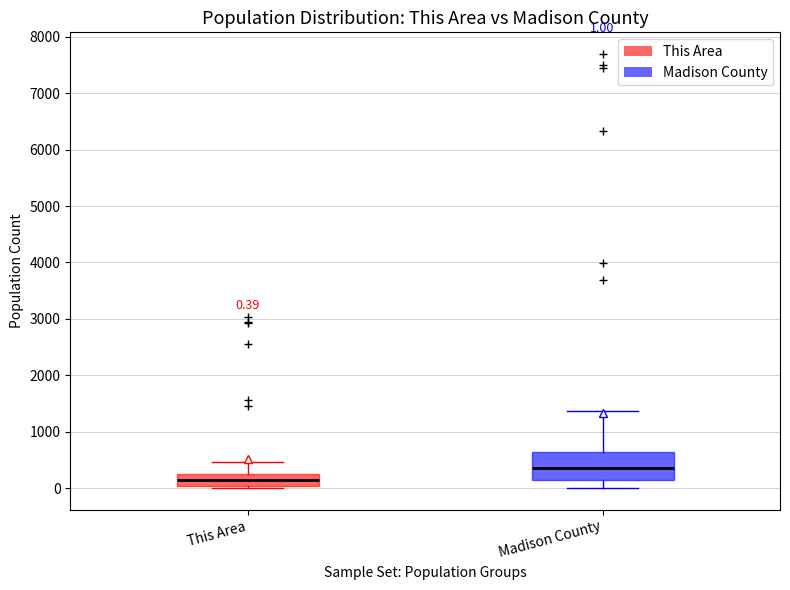

Comparing the boxes themselves (not the whiskers), which one is the tallest?

Madison County